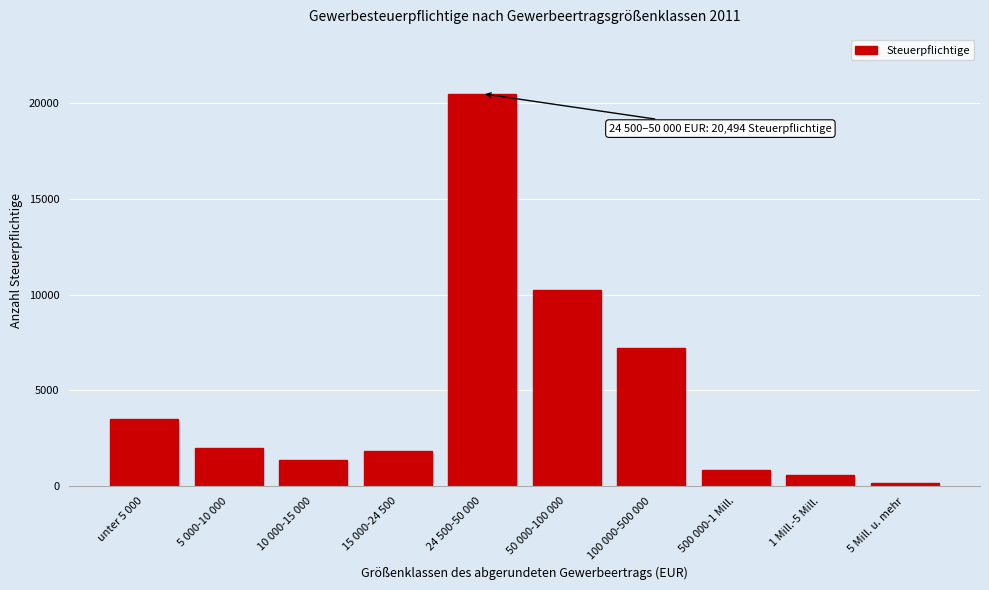

Reading right to left, extract all data points from this chart.

140	581	830	7191	10253	20494	1821	1385	2006	3528